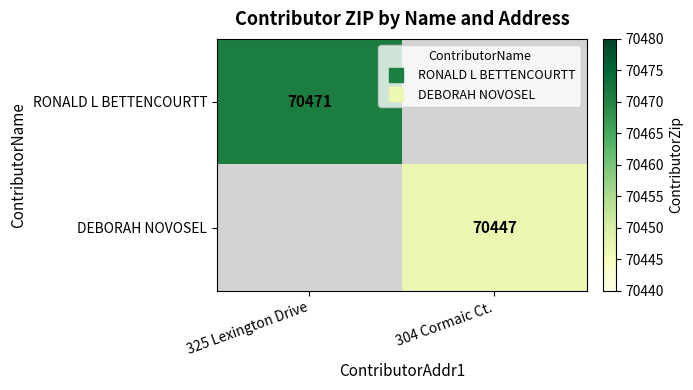

The value of DEBORAH NOVOSEL at 304 Cormaic Ct. is 27709.8. True or false?

False